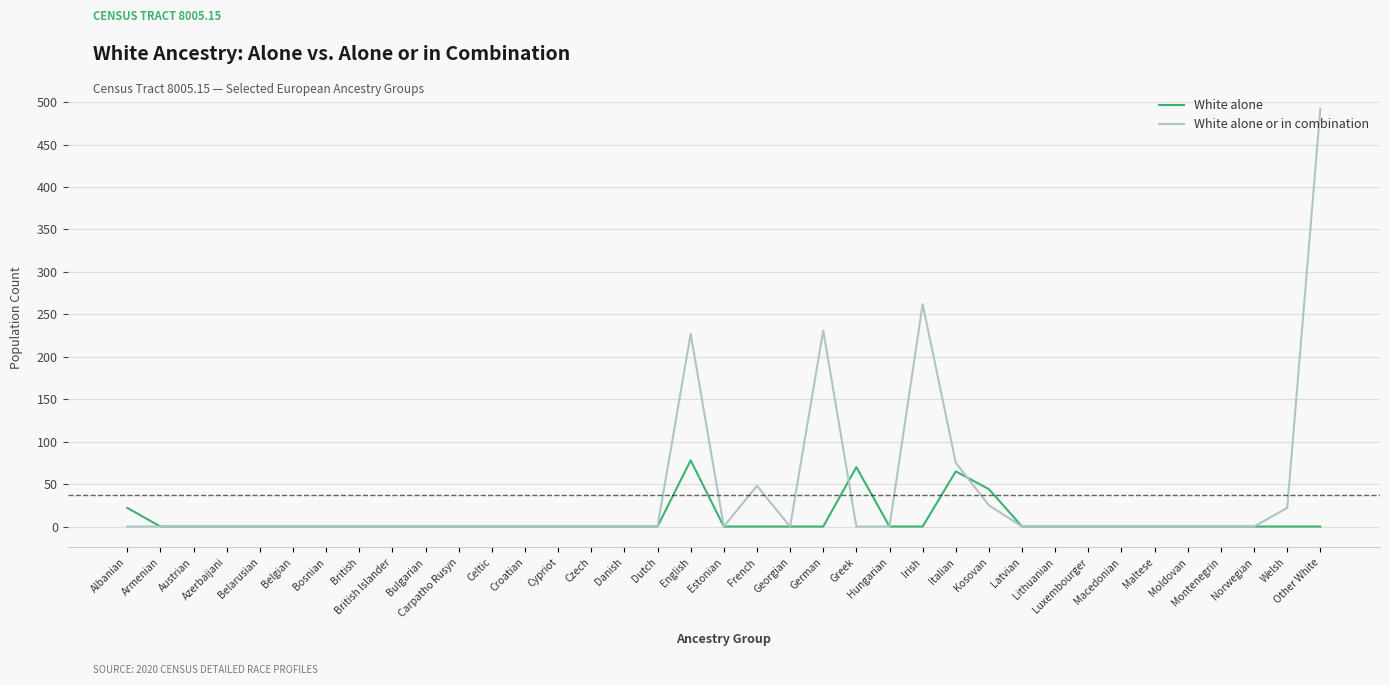

Reading left to right, transcribe all the data shown in this chart.

White alone: Albanian=22	Armenian=0	Austrian=0	Azerbaijani=0	Belarusian=0	Belgian=0	Bosnian=0	British=0	British Islander=0	Bulgarian=0	Carpatho Rusyn=0	Celtic=0	Croatian=0	Cypriot=0	Czech=0	Danish=0	Dutch=0	English=78	Estonian=0	French=0	Georgian=0	German=0	Greek=70	Hungarian=0	Irish=0	Italian=65	Kosovan=44	Latvian=0	Lithuanian=0	Luxembourger=0	Macedonian=0	Maltese=0	Moldovan=0	Montenegrin=0	Norwegian=0	Welsh=0	Other White=0
White alone or in combination: Albanian=0	Armenian=0	Austrian=0	Azerbaijani=0	Belarusian=0	Belgian=0	Bosnian=0	British=0	British Islander=0	Bulgarian=0	Carpatho Rusyn=0	Celtic=0	Croatian=0	Cypriot=0	Czech=0	Danish=0	Dutch=0	English=227	Estonian=0	French=48	Georgian=0	German=231	Greek=0	Hungarian=0	Irish=262	Italian=75	Kosovan=25	Latvian=0	Lithuanian=0	Luxembourger=0	Macedonian=0	Maltese=0	Moldovan=0	Montenegrin=0	Norwegian=0	Welsh=22	Other White=492